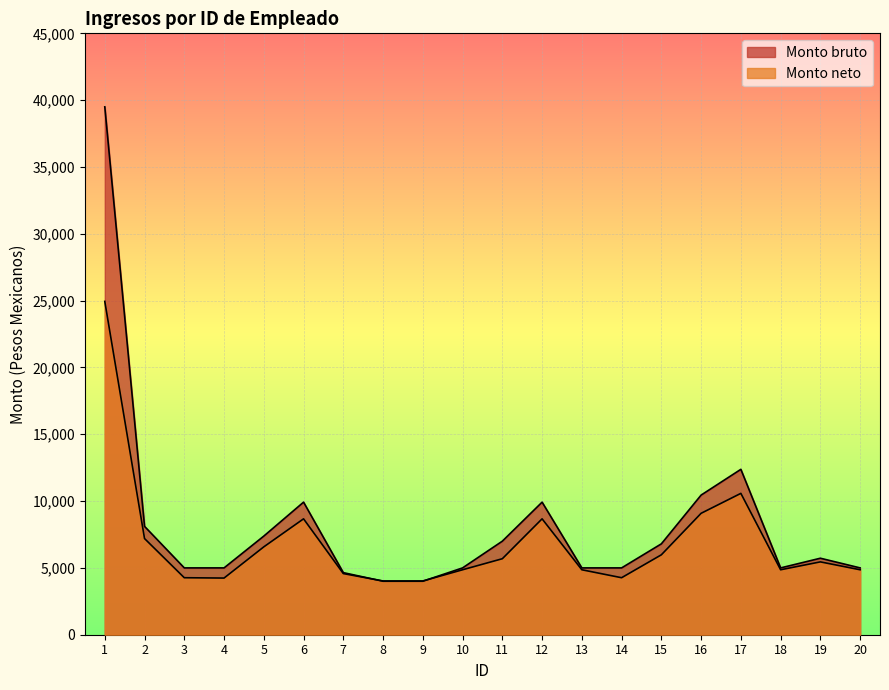

True or false: Monto neto has a value of 2245.4 at 15.

False